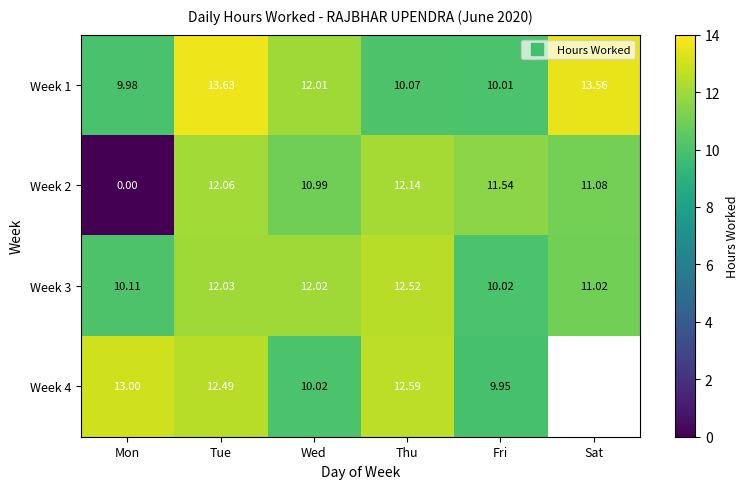

Where does the Week 4 series first go above 12?

Mon